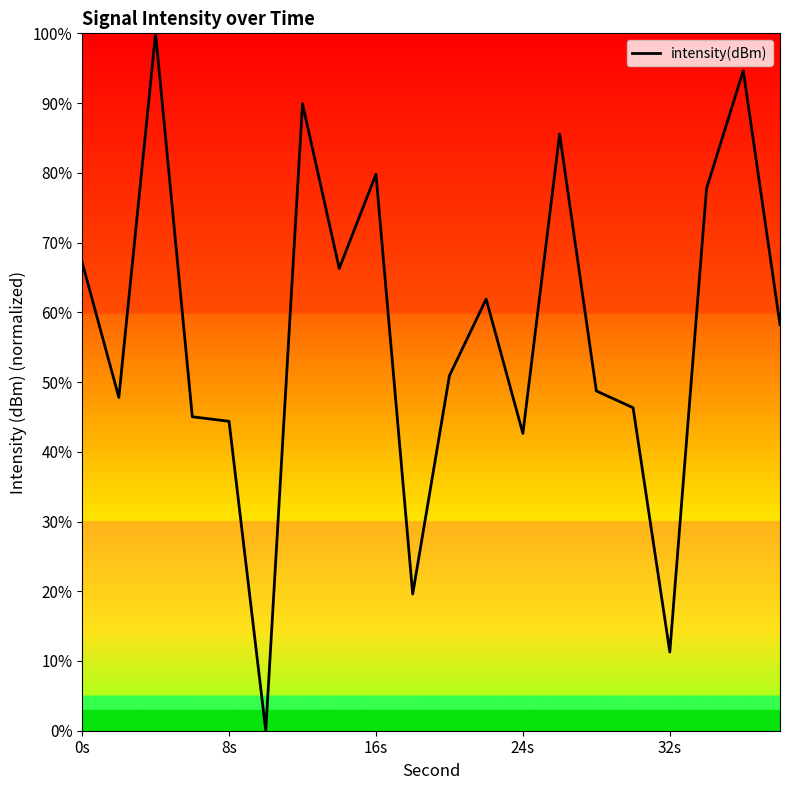

Count the number of values greater than 58.

10